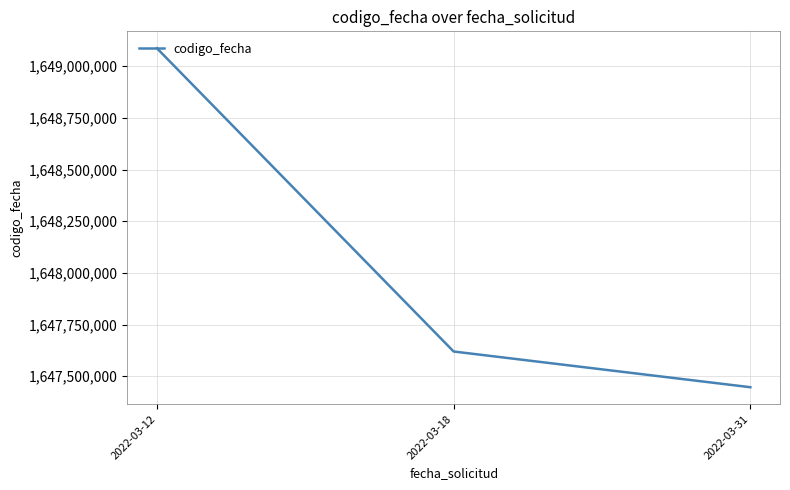

How many distinct data groups are displayed?

1